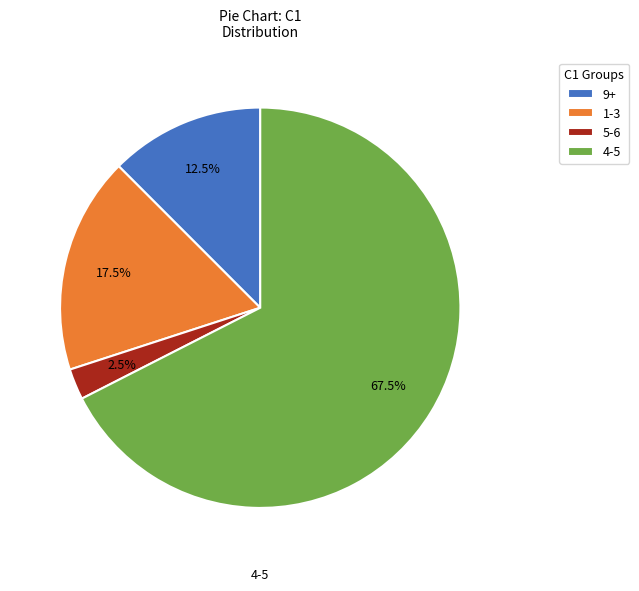

Is there any slice that represents more than half of the pie?

Yes